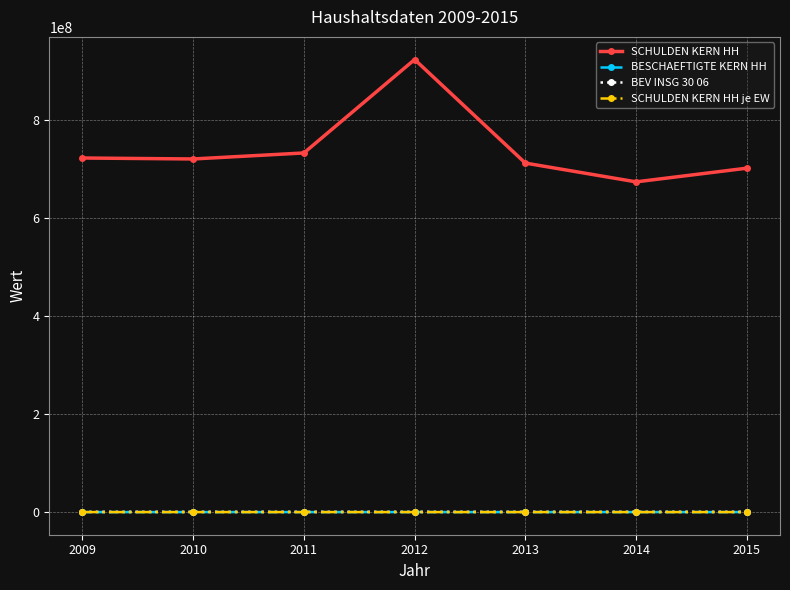

Which series has the widest spread of values?

SCHULDEN KERN HH